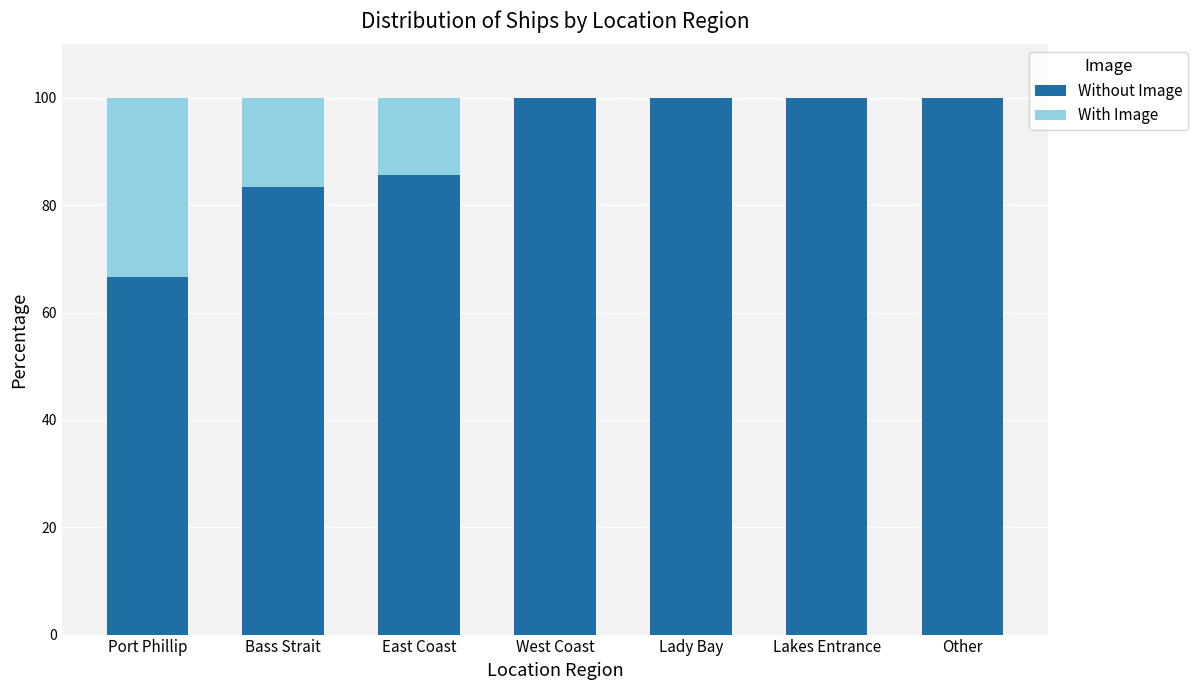

The Without Image series shows 100.0 at Lady Bay. True or false?

True